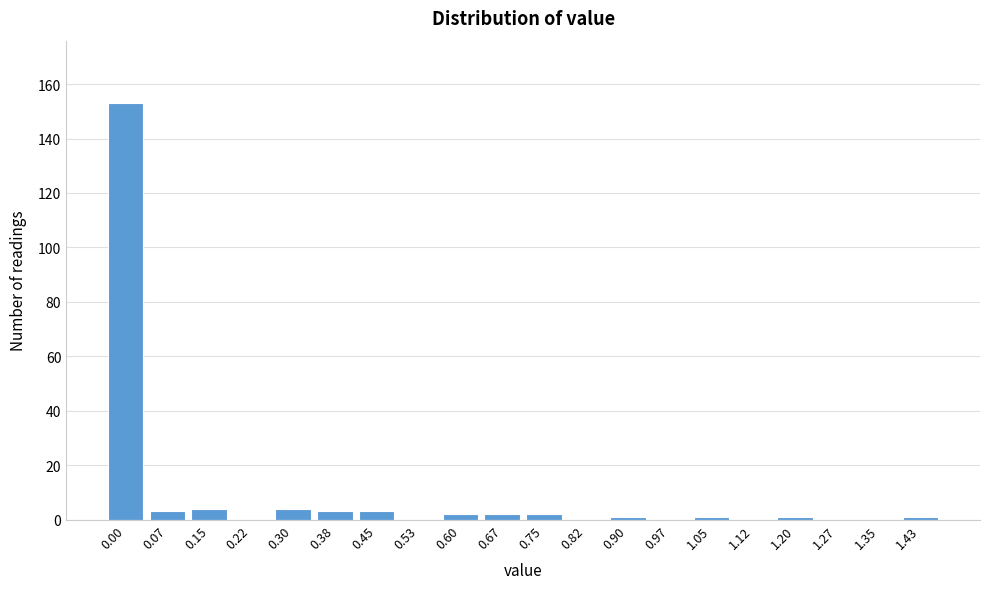

Reading left to right, list all the values displayed in this chart.

0.00=153	0.07=3	0.15=4	0.22=0	0.30=4	0.38=3	0.45=3	0.53=0	0.60=2	0.67=2	0.75=2	0.82=0	0.90=1	0.97=0	1.05=1	1.12=0	1.20=1	1.27=0	1.35=0	1.43=1